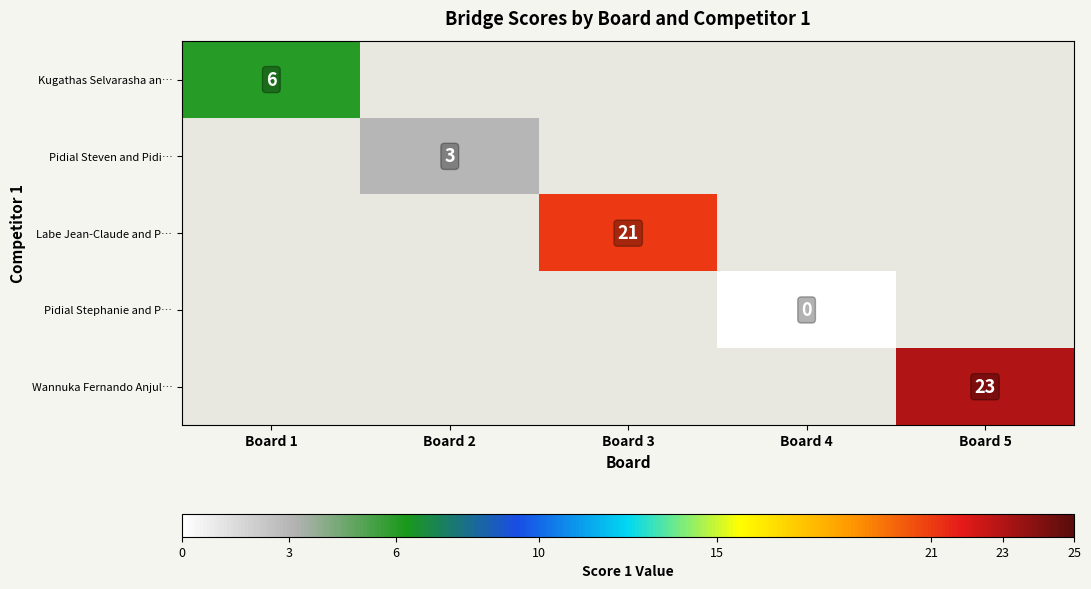

At which category does the chart reach its peak across all series?

Board 5